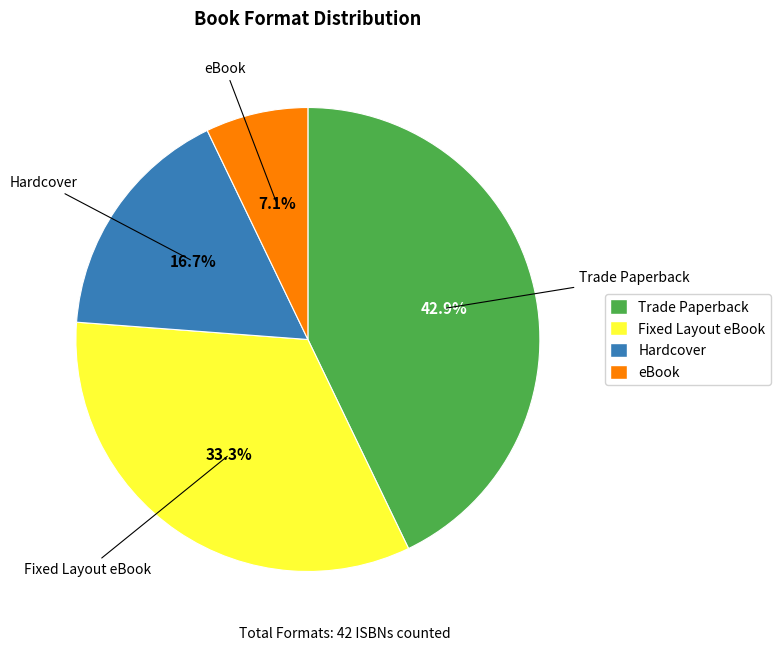

To the nearest percent, what is the difference between the largest and smallest slice percentages?

36%